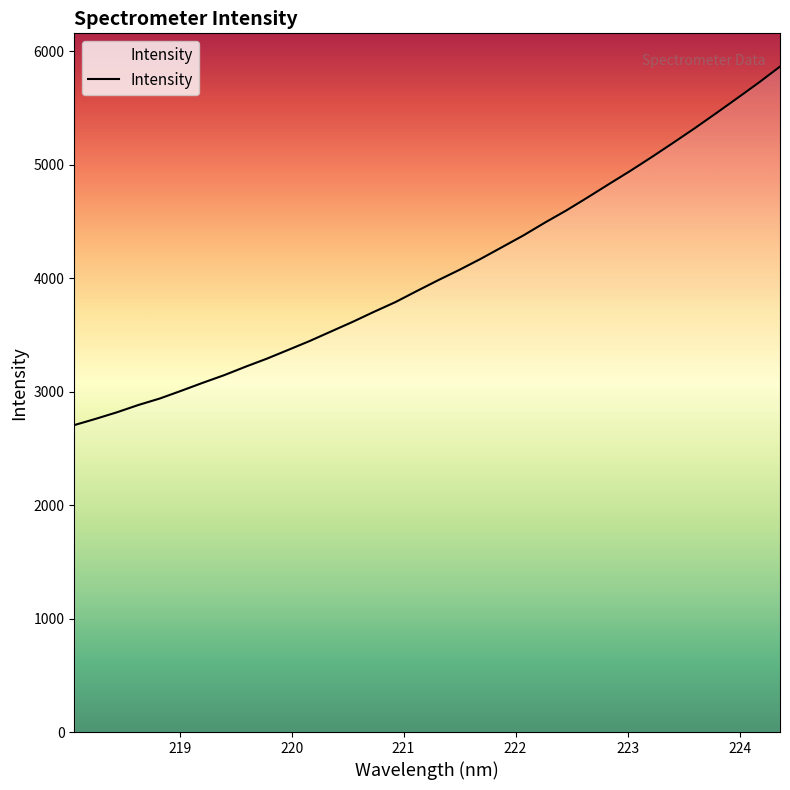

How many categories are shown in the chart?

34